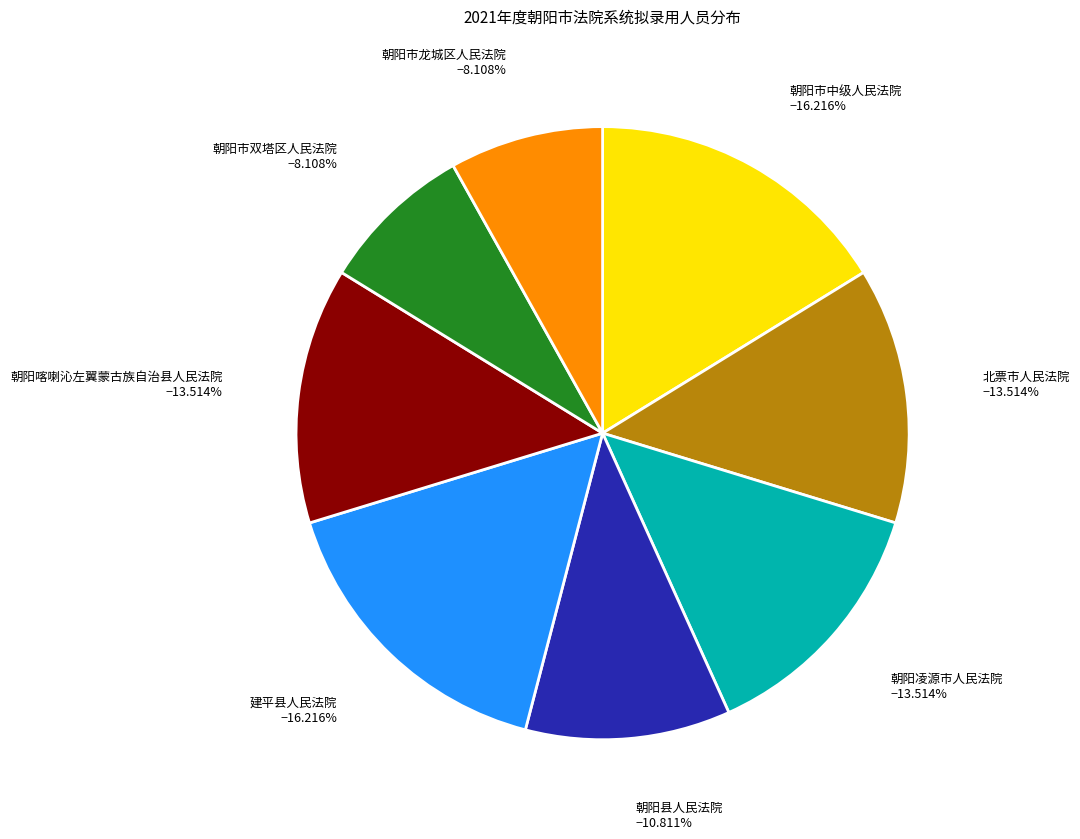

Does any single category account for the majority?

No